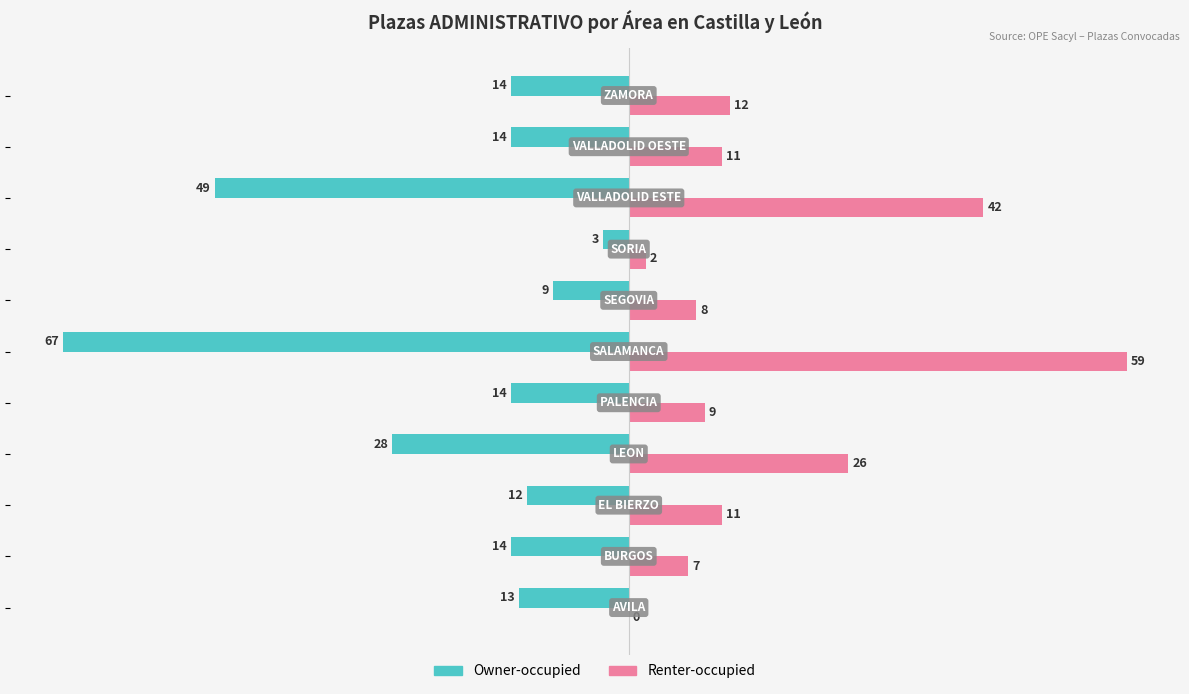

What is the greatest value displayed?

59